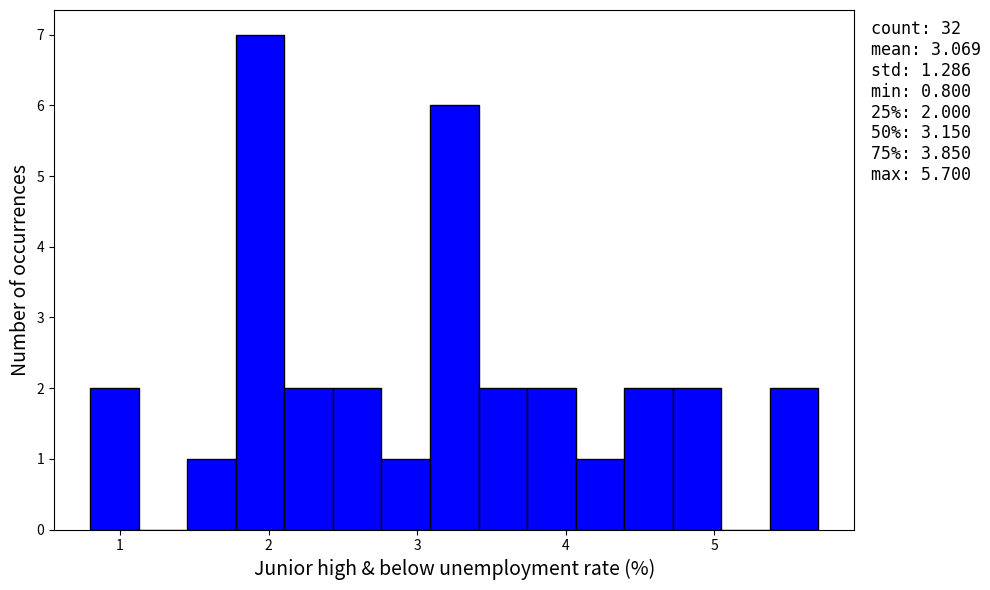

Around what value on the x-axis is the tallest bar? Give the approximate position of its centre, as read against the axis.

1.9